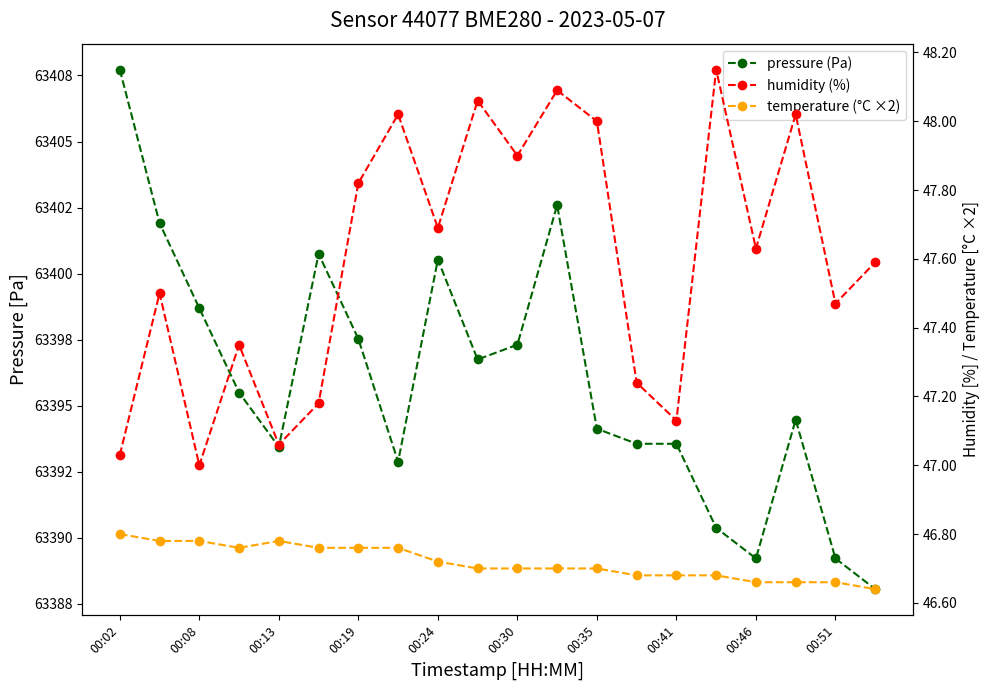

What is the average value of the pressure (Pa) series?

63395.9